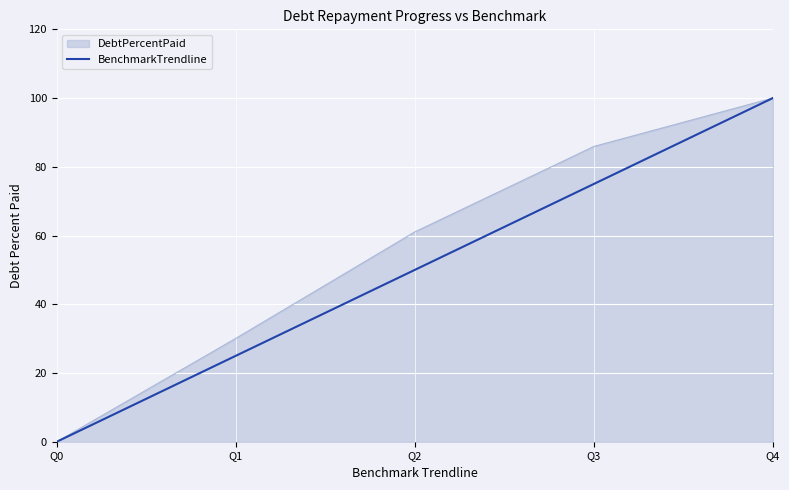

At which category is the sum across all series the highest?

Q4